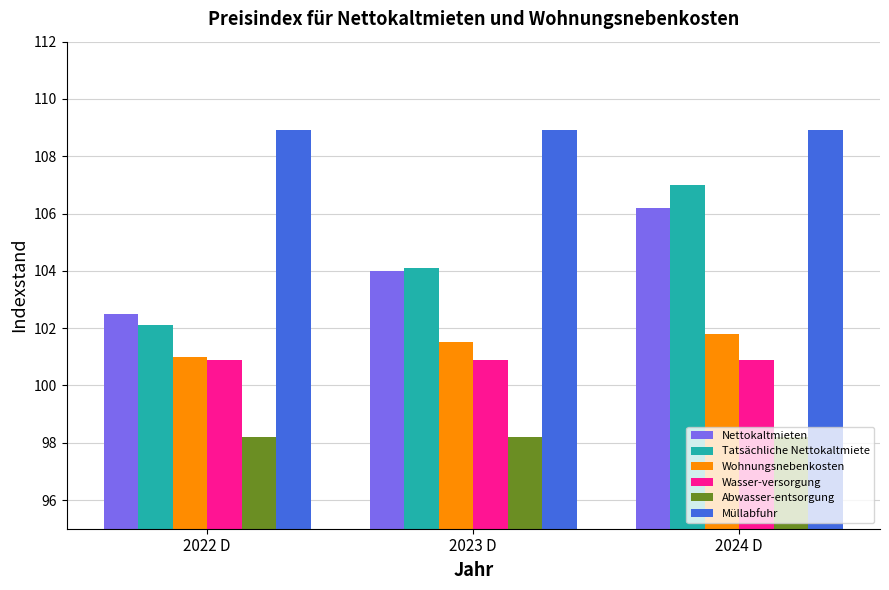

What is the label of the 1st bar from the right?

2024 D